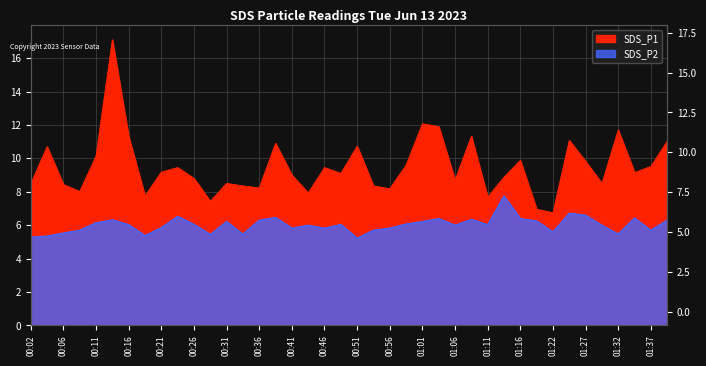

Reading right to left, what are all the values shown in this chart?

SDS_P1: 01:39=11.0	01:37=9.5	01:34=9.2	01:32=11.7	01:29=8.5	01:27=9.8	01:24=11.1	01:22=6.8	01:19=7.0	01:16=9.9	01:14=8.9	01:11=7.7	01:08=11.3	01:06=8.7	01:03=11.9	01:01=12.1	00:58=9.6	00:56=8.2	00:53=8.3	00:51=10.7	00:48=9.1	00:46=9.4	00:43=7.9	00:41=9.0	00:38=10.9	00:36=8.2	00:33=8.3	00:31=8.5	00:29=7.4	00:26=8.8	00:24=9.4	00:21=9.2	00:19=7.8	00:16=11.3	00:14=17.1	00:11=10.2	00:09=8.0	00:06=8.4	00:04=10.7	00:02=8.5
SDS_P2: 01:39=6.3	01:37=5.7	01:34=6.4	01:32=5.5	01:29=6.0	01:27=6.6	01:24=6.7	01:22=5.6	01:19=6.2	01:16=6.4	01:14=7.8	01:11=6.0	01:08=6.3	01:06=6.0	01:03=6.4	01:01=6.2	00:58=6.1	00:56=5.8	00:53=5.7	00:51=5.2	00:48=6.0	00:46=5.8	00:43=6.0	00:41=5.8	00:38=6.5	00:36=6.3	00:33=5.5	00:31=6.2	00:29=5.5	00:26=6.0	00:24=6.5	00:21=5.8	00:19=5.4	00:16=6.0	00:14=6.3	00:11=6.2	00:09=5.7	00:06=5.5	00:04=5.3	00:02=5.3